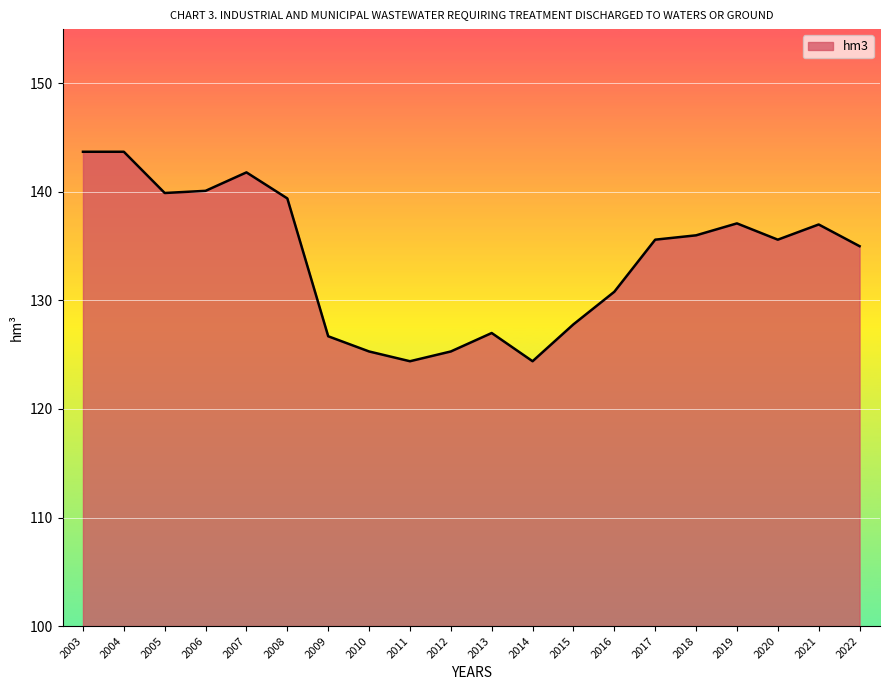

The value at 2007 is 70.2. True or false?

False